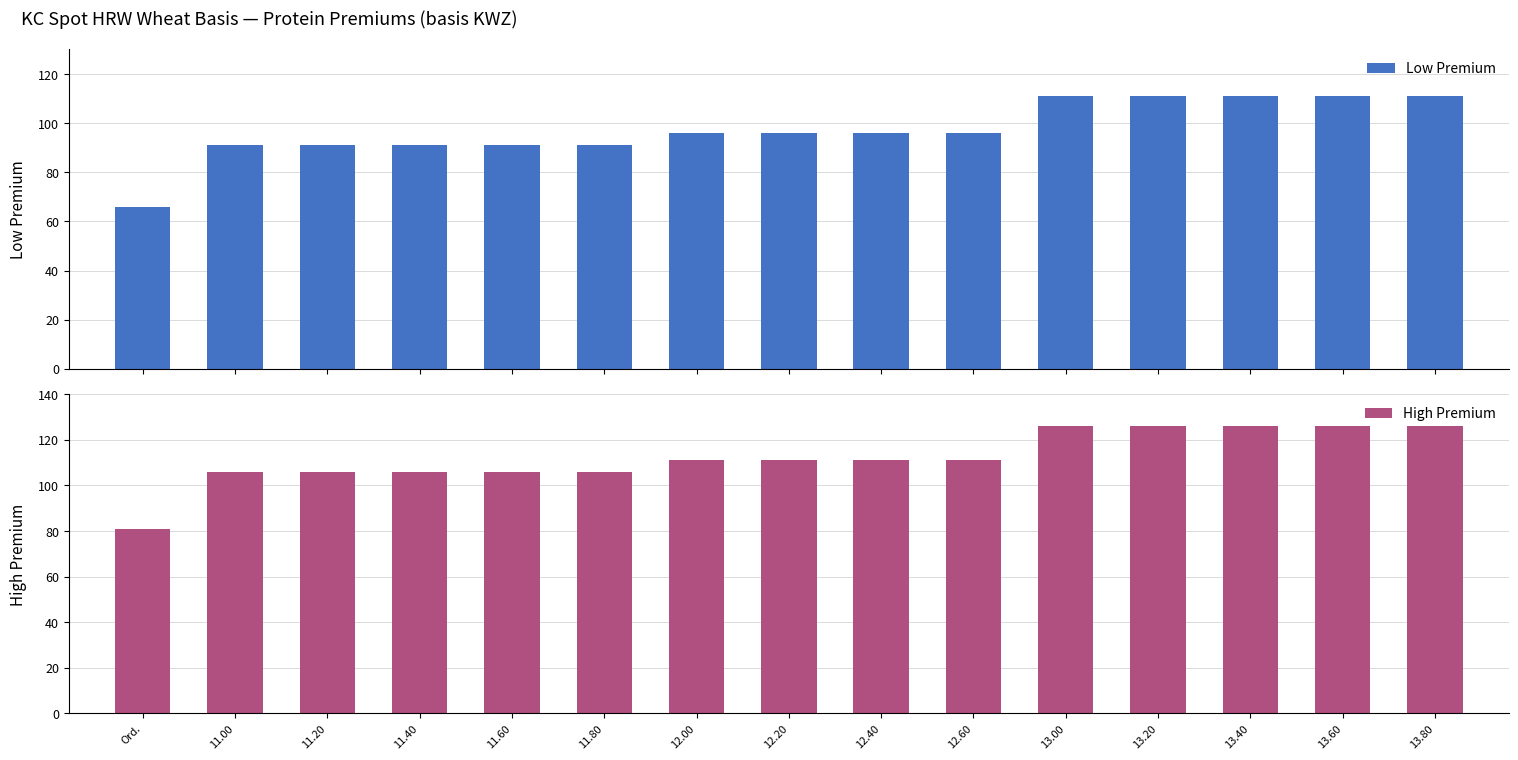

How many values in the Low Premium series are below 96?

6